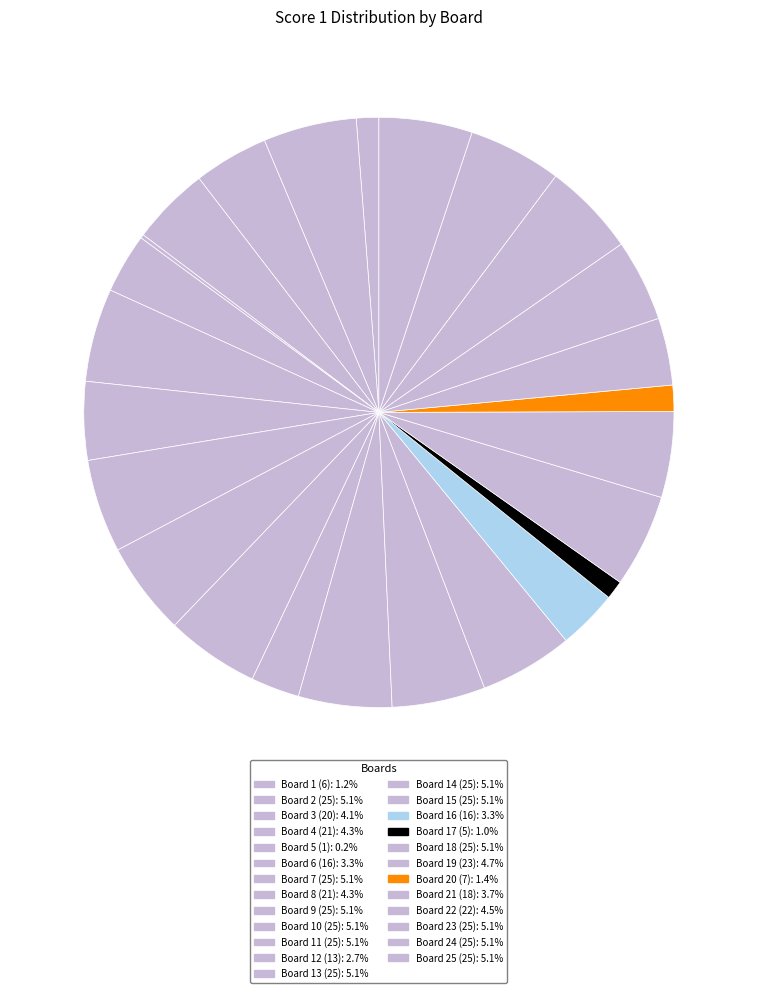

To the nearest percent, what is the average slice percentage?

4%